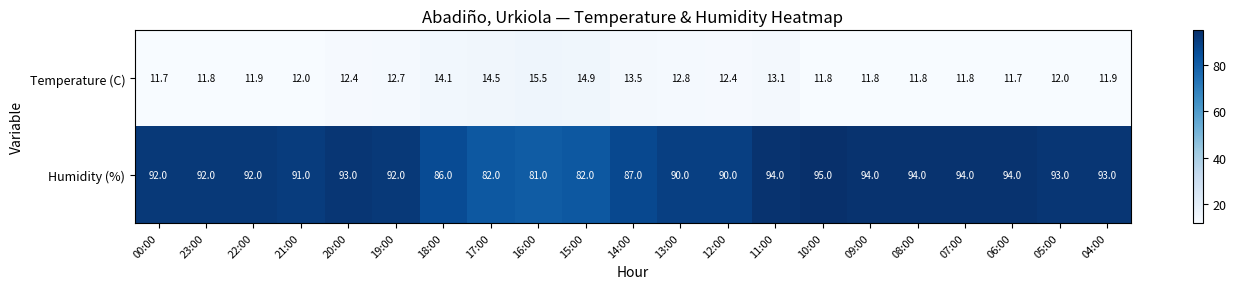

Rank the series at 13:00 from lowest to highest value.

Temperature (C), Humidity (%)